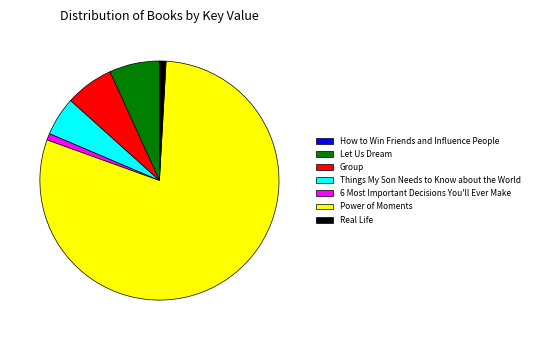

What is the majority slice?

Power of Moments